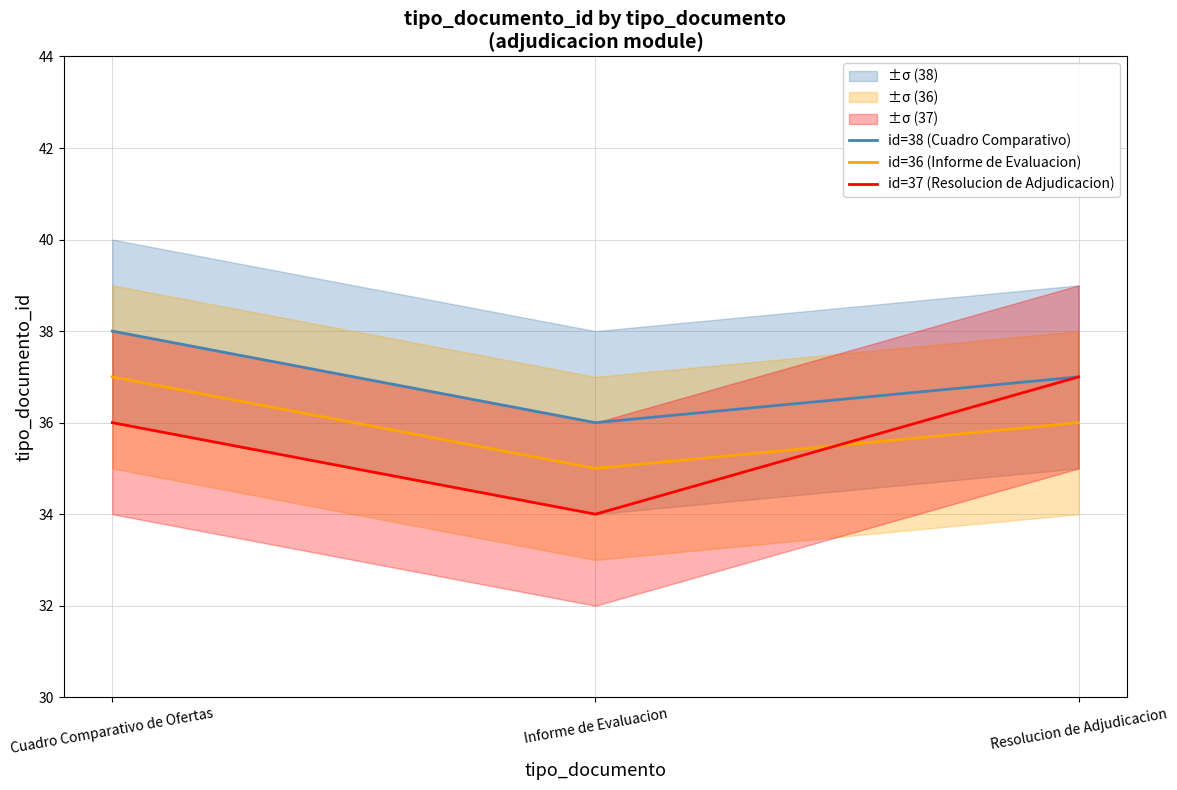

True or false: id=38 (Cuadro Comparativo) has a value of 37 at Resolucion de Adjudicacion.

True